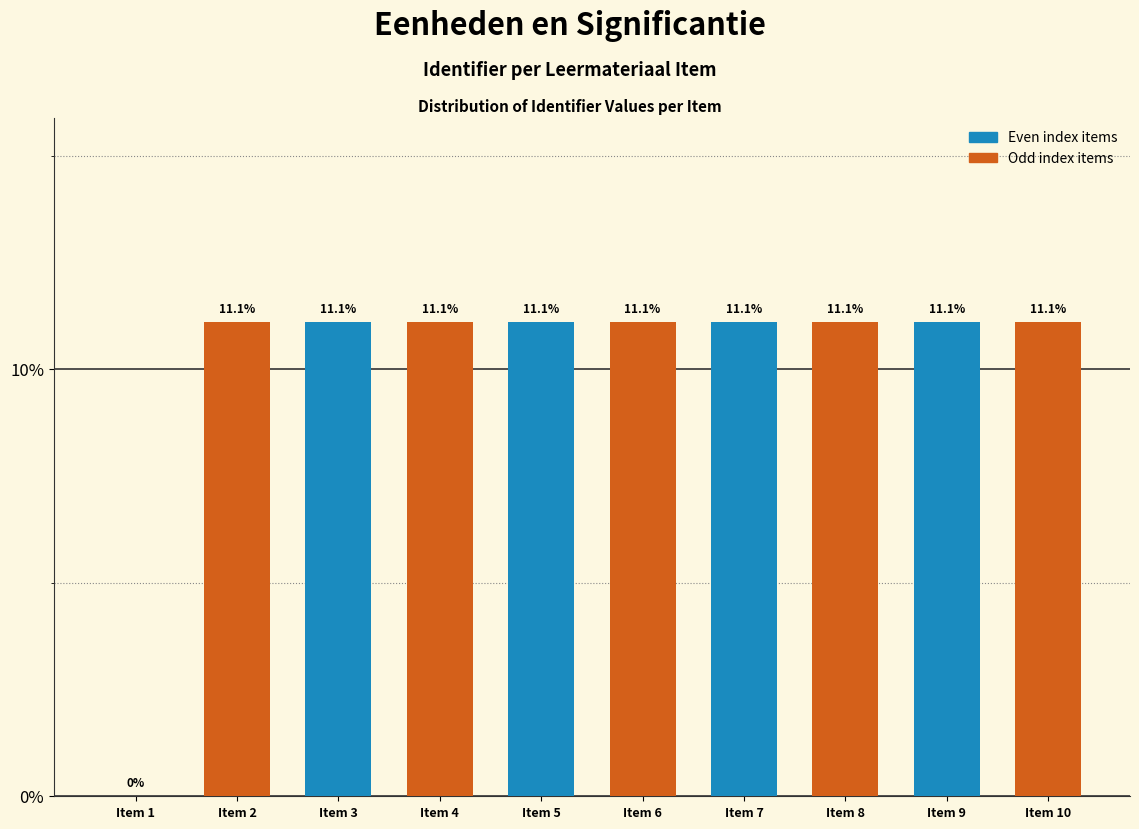

Is it true that the value at Item 6 is 14.6?

False